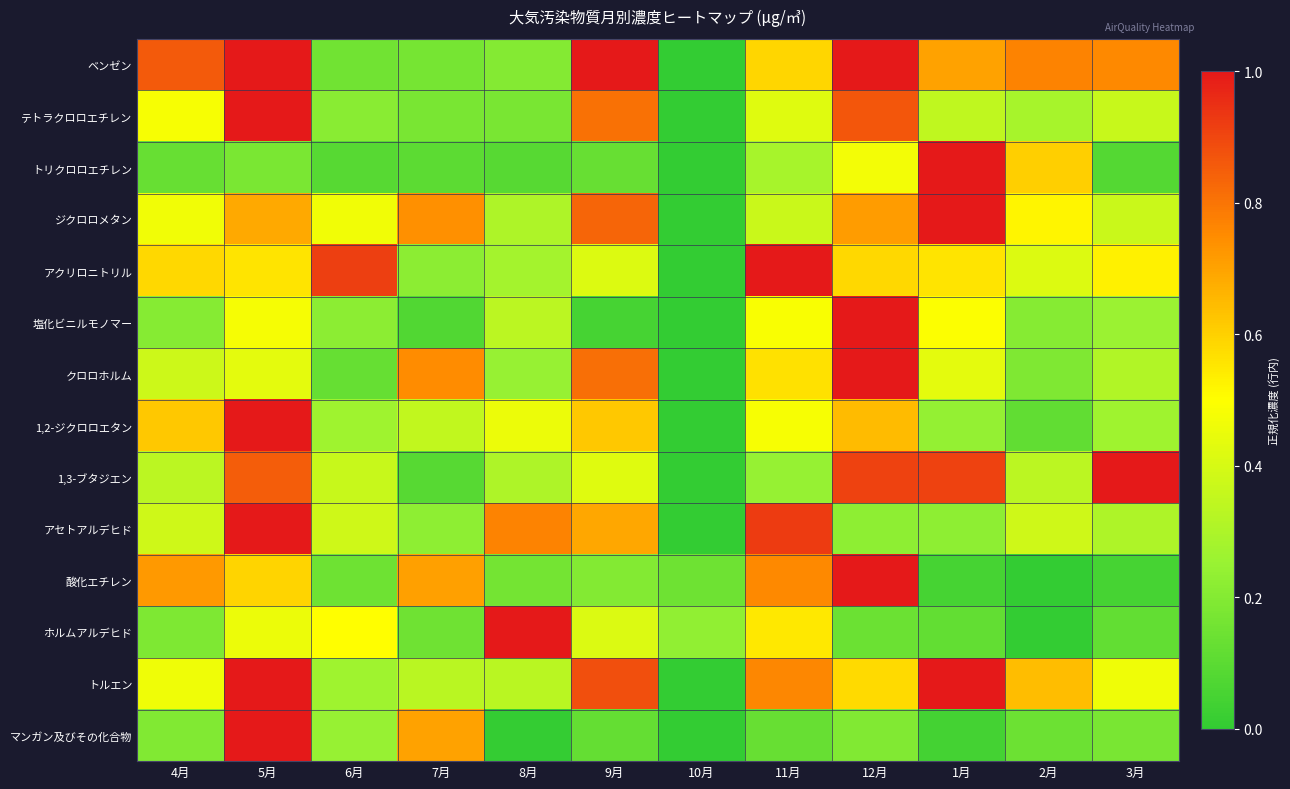

Between 5月 and 3月, which series saw the biggest shift?

マンガン及びその化合物